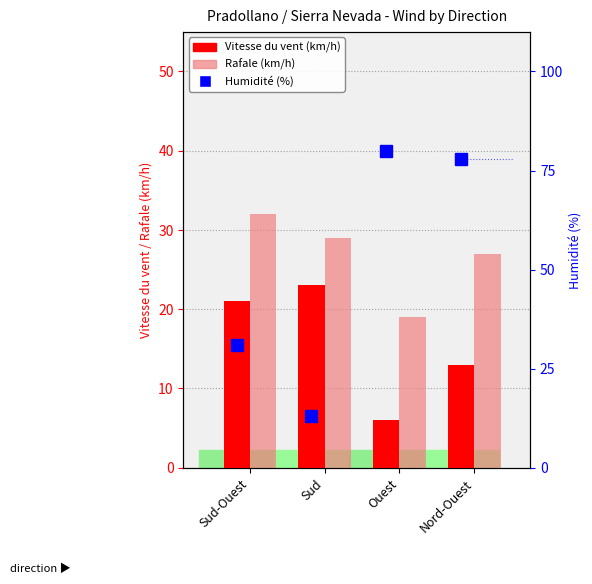

Between Sud-Ouest and Sud, which series saw the biggest shift?

Humidité (%)